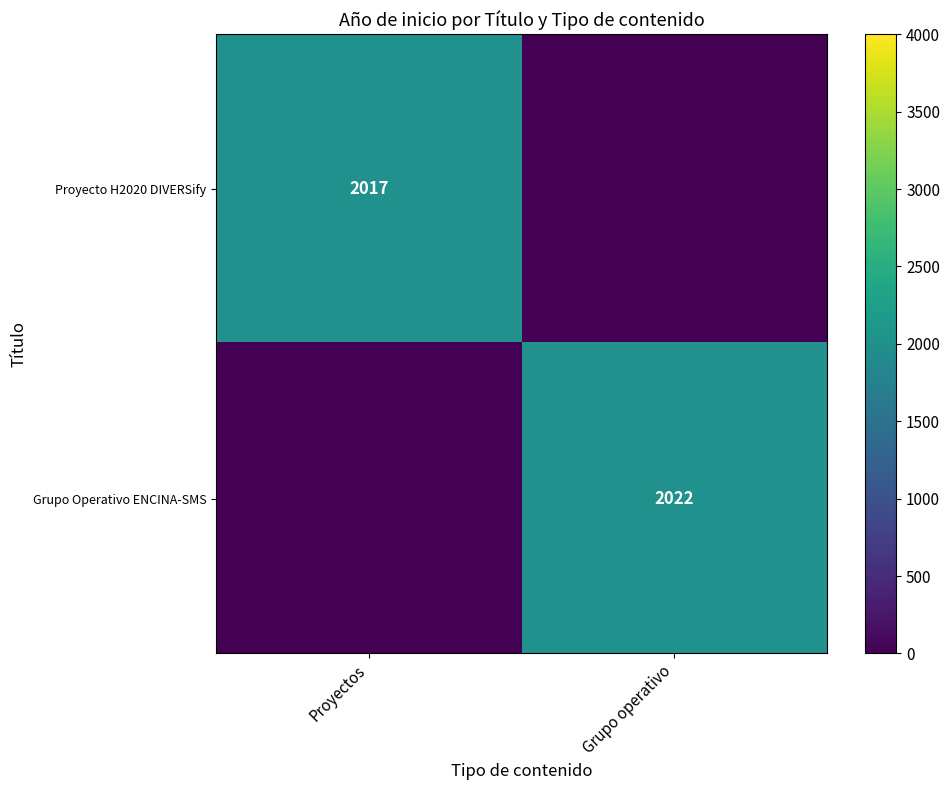

Count the number of categories in the chart.

2